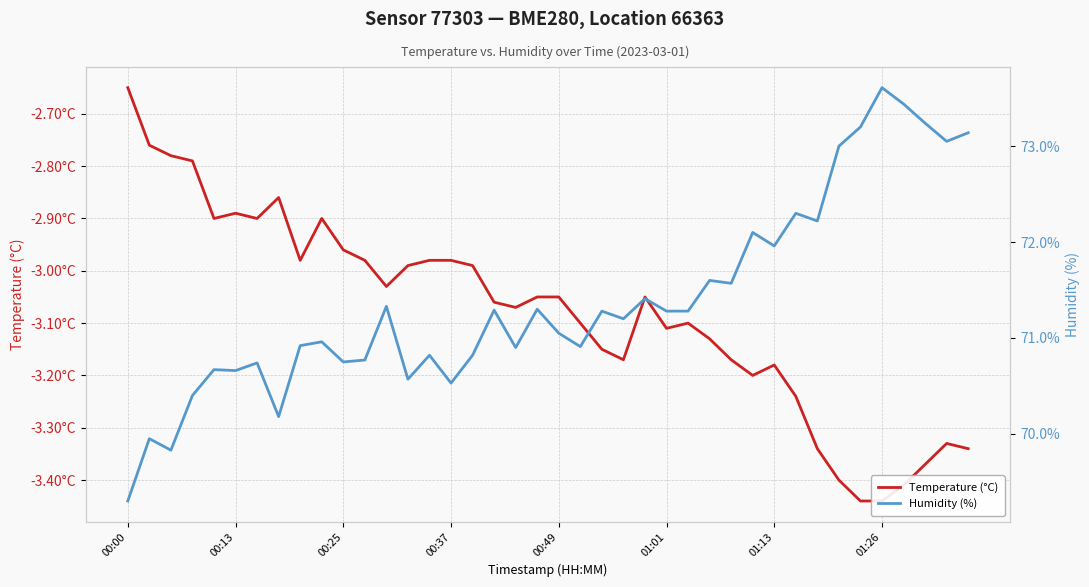

True or false: Humidity (%) and Temperature (°C) intersect in this chart.

False